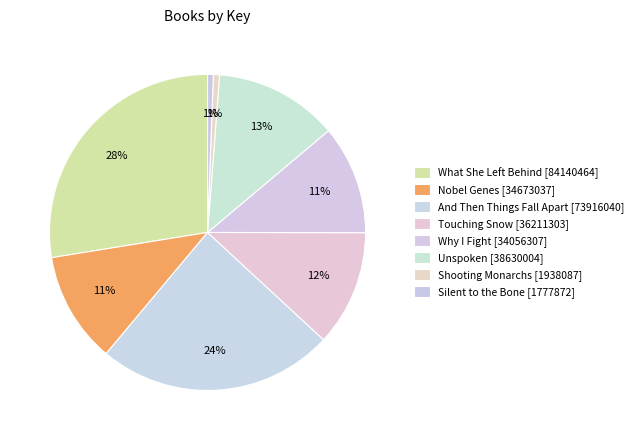

Is there any slice that represents more than half of the pie?

No